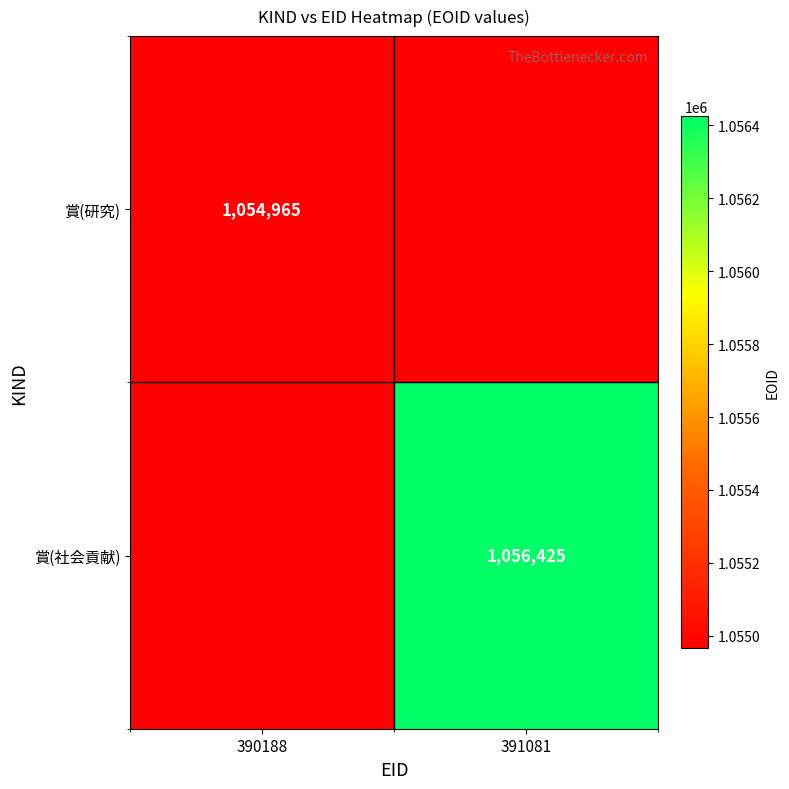

True or false: 賞(研究) has a value of 237325 at 390188.

False